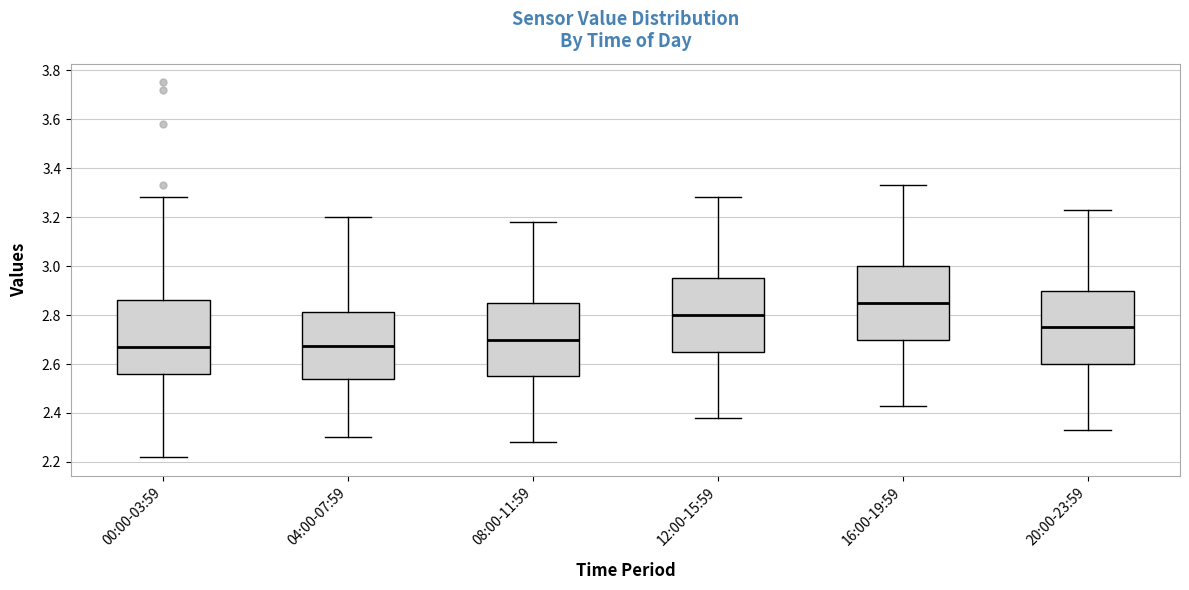

Reading left to right, read every box against the y-axis: the position of its median line, the range the box covers, and the ends of its whiskers. The values are not printed on the chart, so give them approximately, as read against the axis.

00:00-03:59: median 2.68, box 2.56 to 2.86, whiskers 2.22 to 3.28
04:00-07:59: median 2.68, box 2.54 to 2.82, whiskers 2.30 to 3.20
08:00-11:59: median 2.70, box 2.56 to 2.86, whiskers 2.28 to 3.18
12:00-15:59: median 2.80, box 2.66 to 2.96, whiskers 2.38 to 3.28
16:00-19:59: median 2.86, box 2.70 to 3.00, whiskers 2.44 to 3.34
20:00-23:59: median 2.76, box 2.60 to 2.90, whiskers 2.34 to 3.24